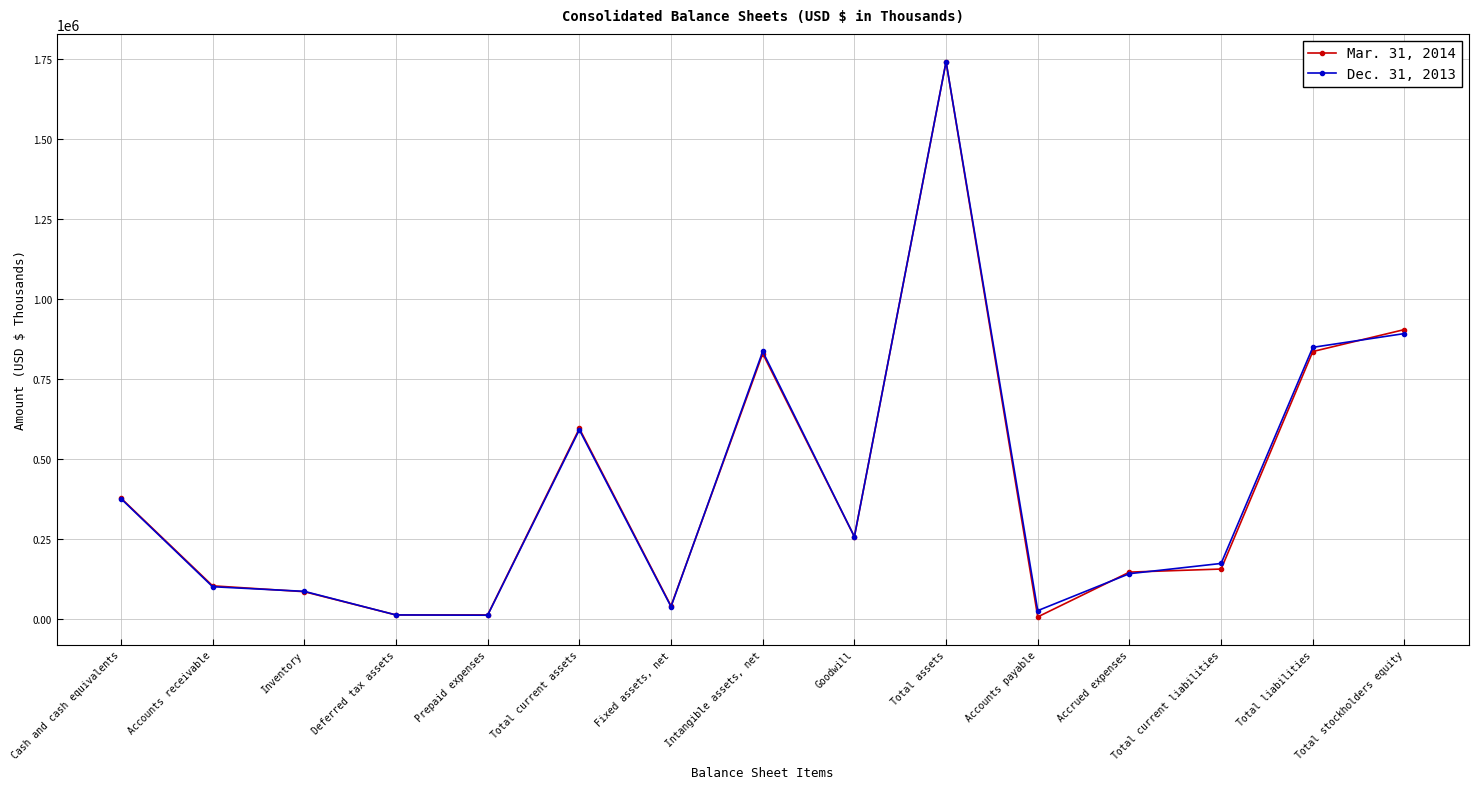

What is the difference between the Mar. 31, 2014 values at Prepaid expenses and Accounts receivable?

90869